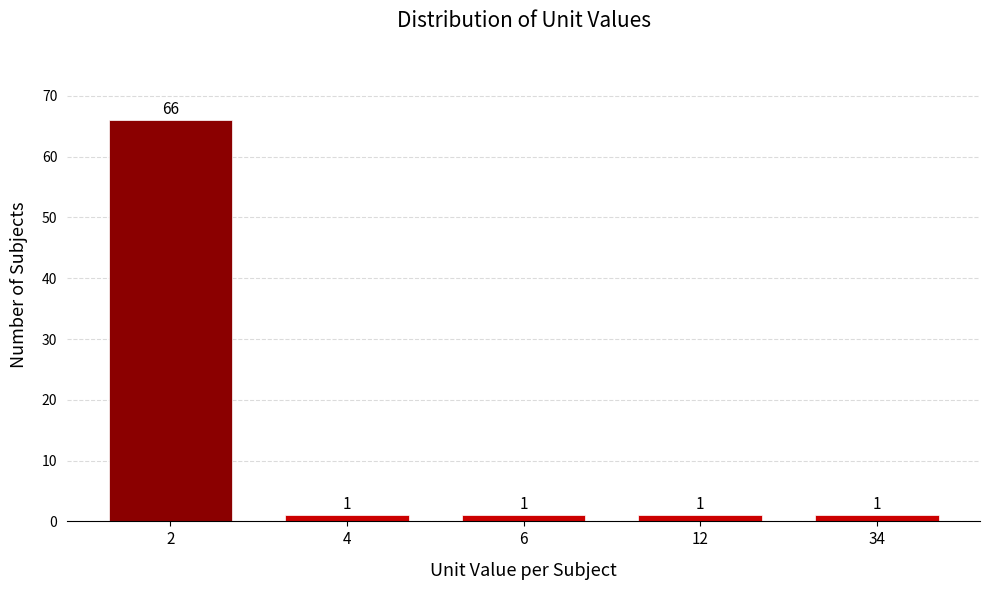

Reading right to left, what are all the values shown in this chart?

34=1	12=1	6=1	4=1	2=66